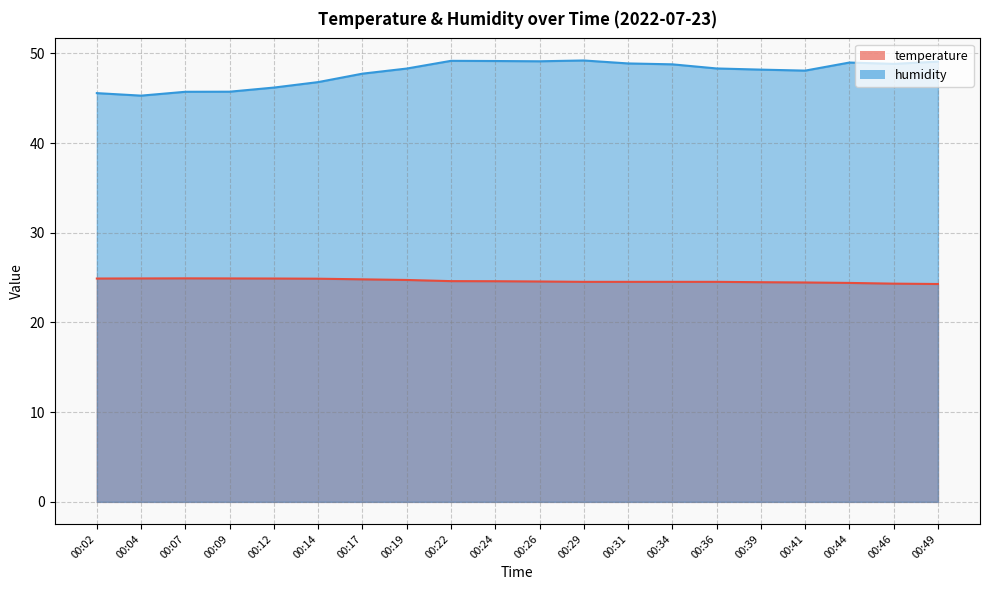

How many distinct data groups are displayed?

2